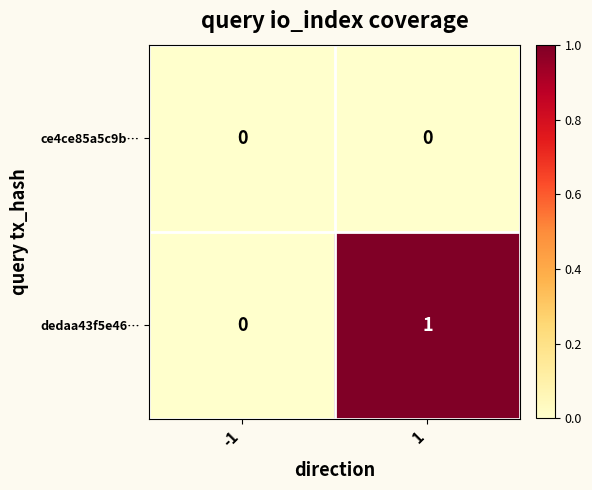

Rank the series by their maximum value, from lowest to highest.

ce4ce85a5c9b…, dedaa43f5e46…